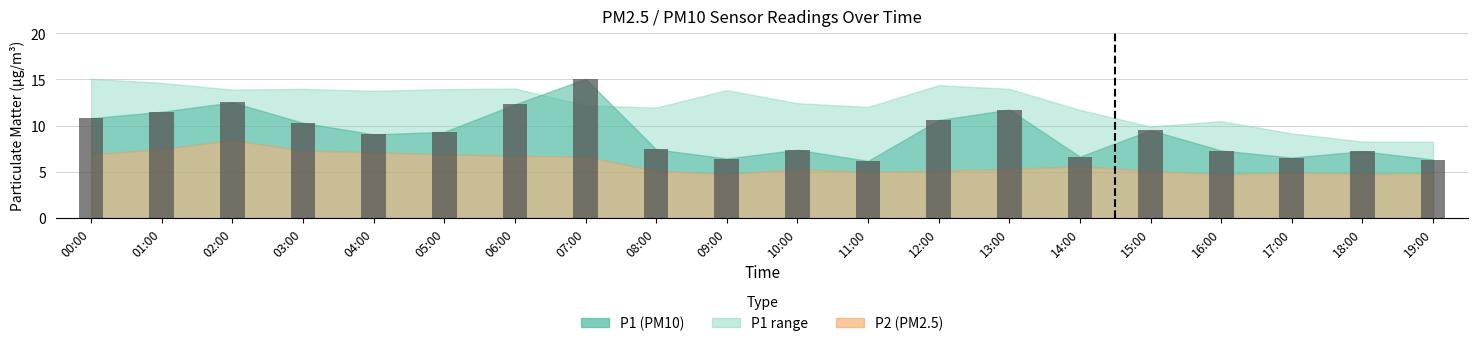

Reading left to right, transcribe all the data shown in this chart.

10.8	11.5	12.5	10.3	9.1	9.3	12.3	15.1	7.4	6.4	7.4	6.2	10.6	11.7	6.6	9.5	7.3	6.5	7.2	6.3